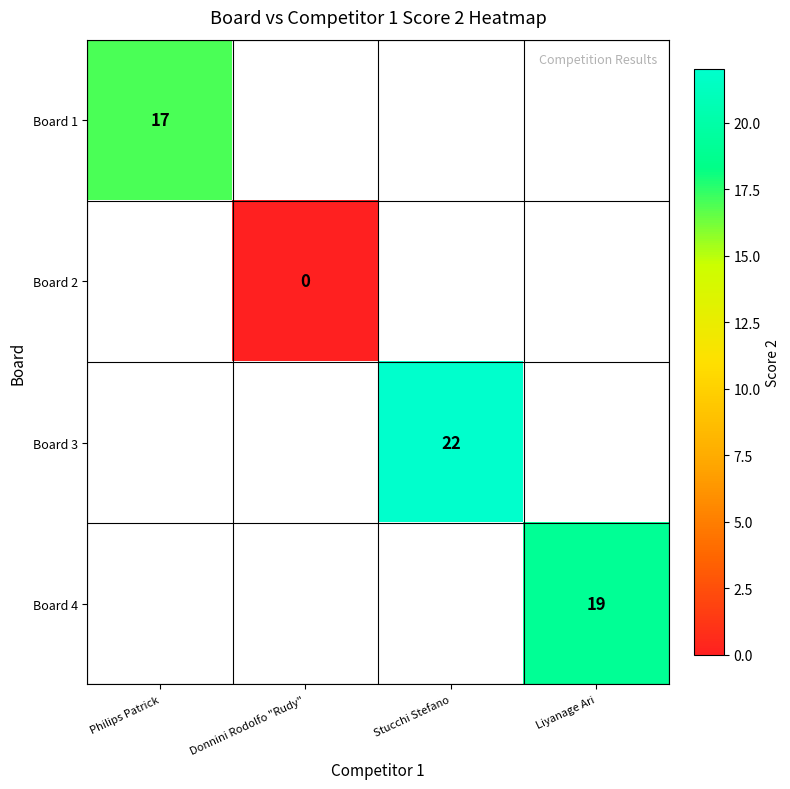

The value of Board 4 at Liyanage Ari is 5. True or false?

False